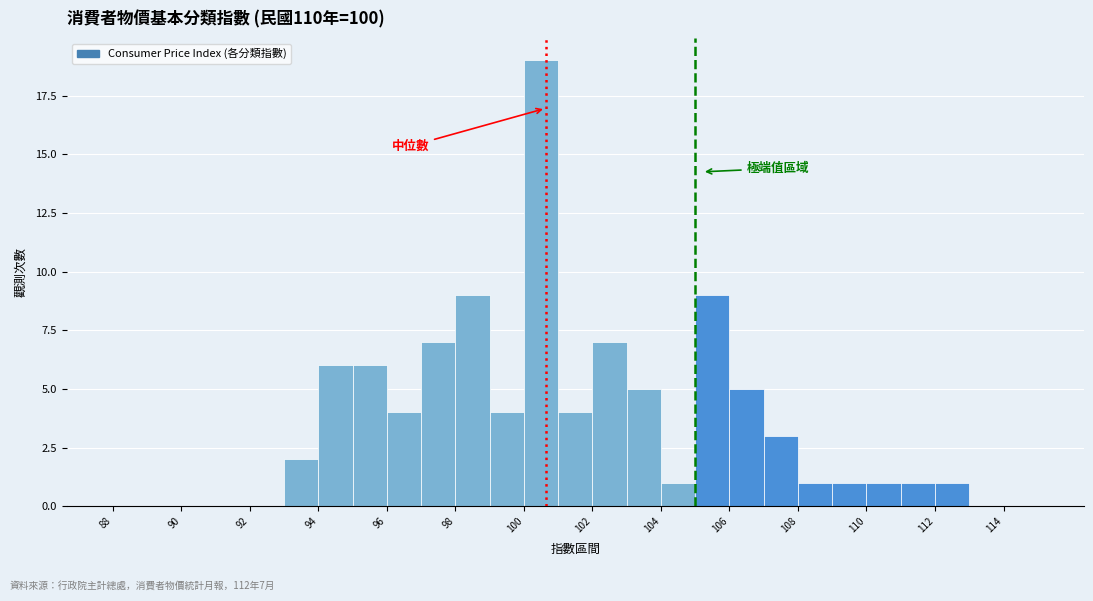

Which range on the x-axis has the tallest bar?

100 to 101